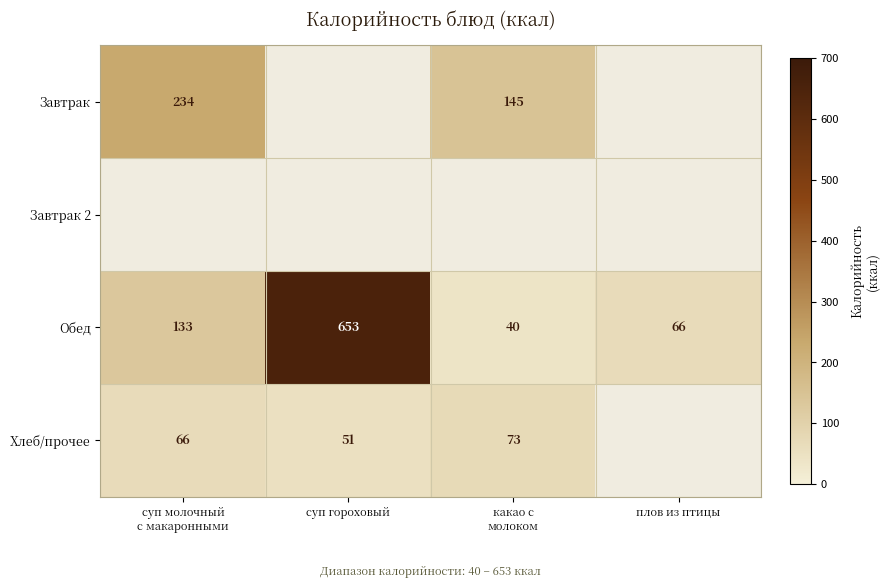

The value of Обед at плов из птицы is 26.1. True or false?

False